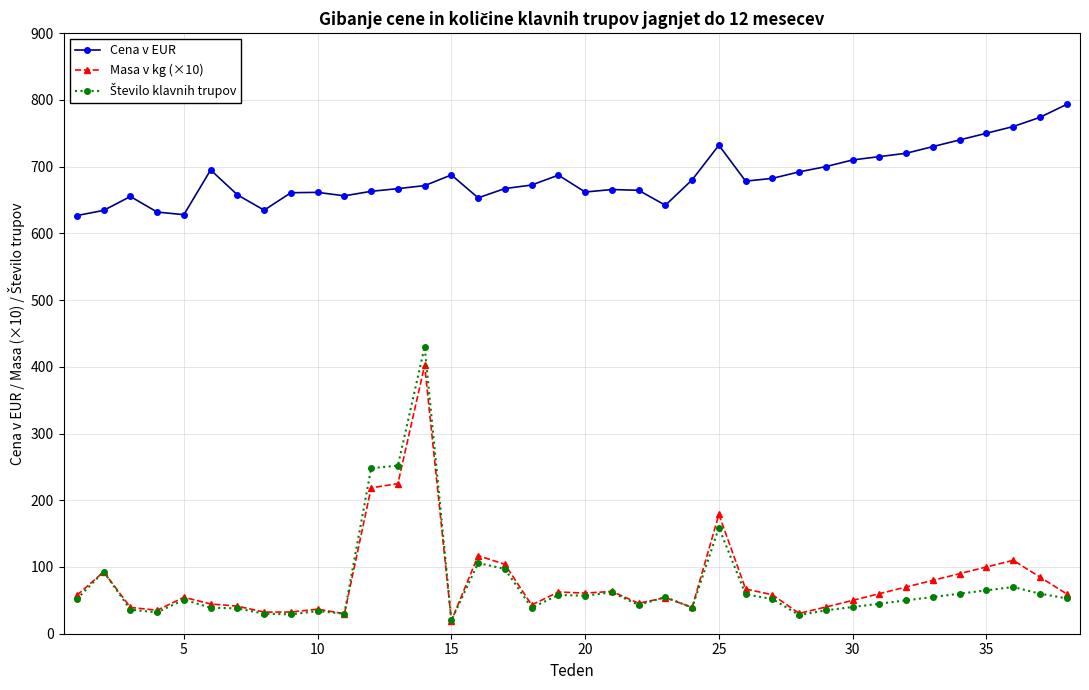

True or false: Masa v kg (×10) and Cena v EUR intersect in this chart.

False